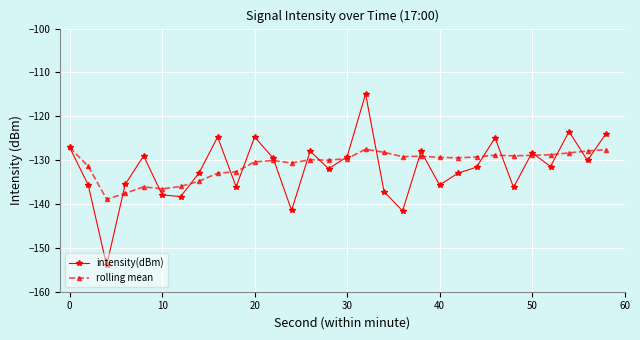

What is the maximum value for intensity(dBm)?

-114.9